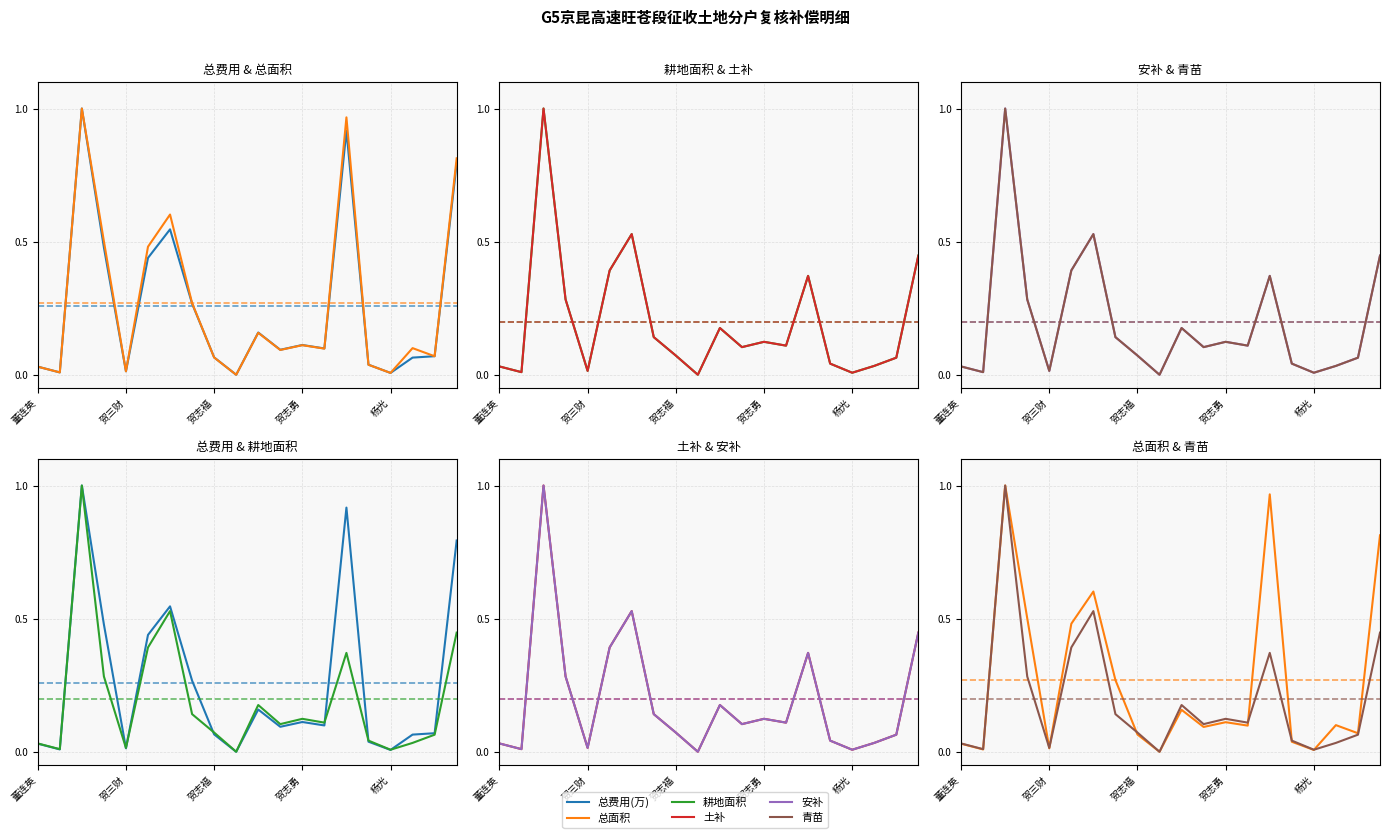

What is the total value across all series at 11?

0.6